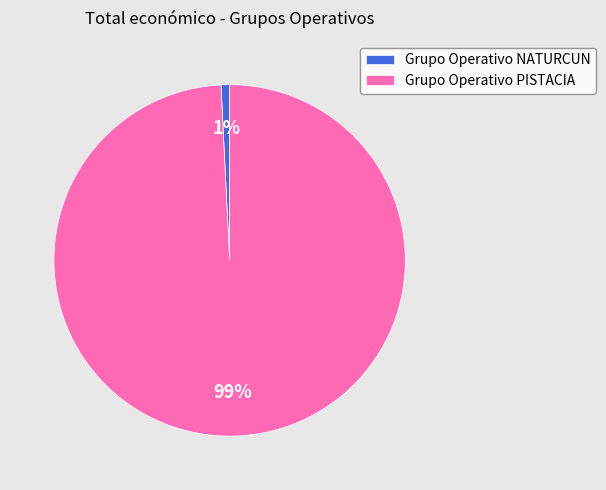

To the nearest percent, what portion does Grupo Operativo PISTACIA represent?

99%